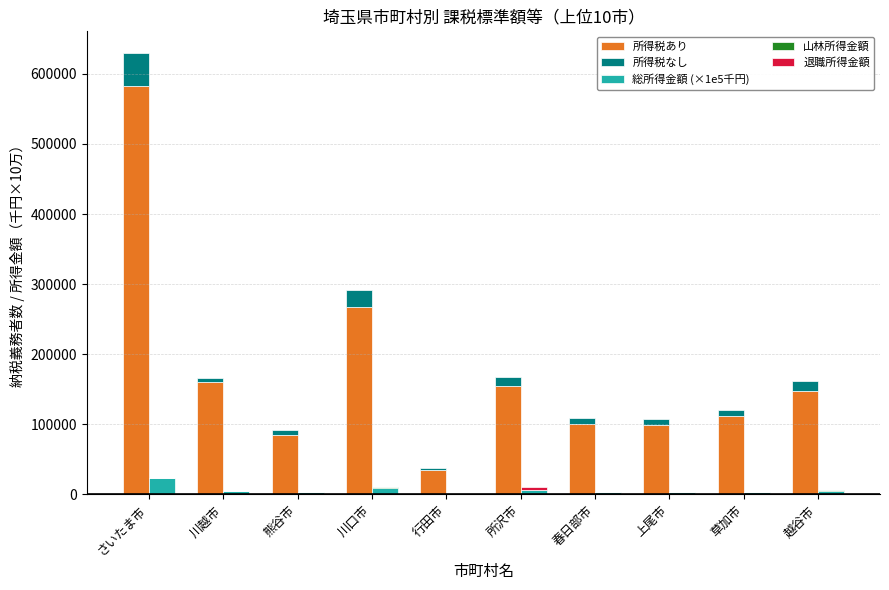

What is the approximate value of 所得税あり at 川口市?

267031.0